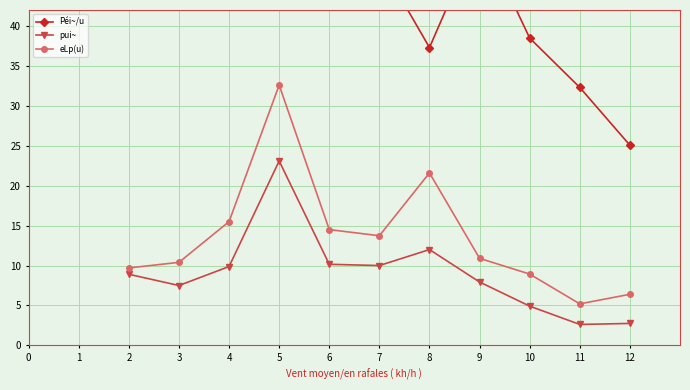

Which series has the widest spread of values?

eLp(u)